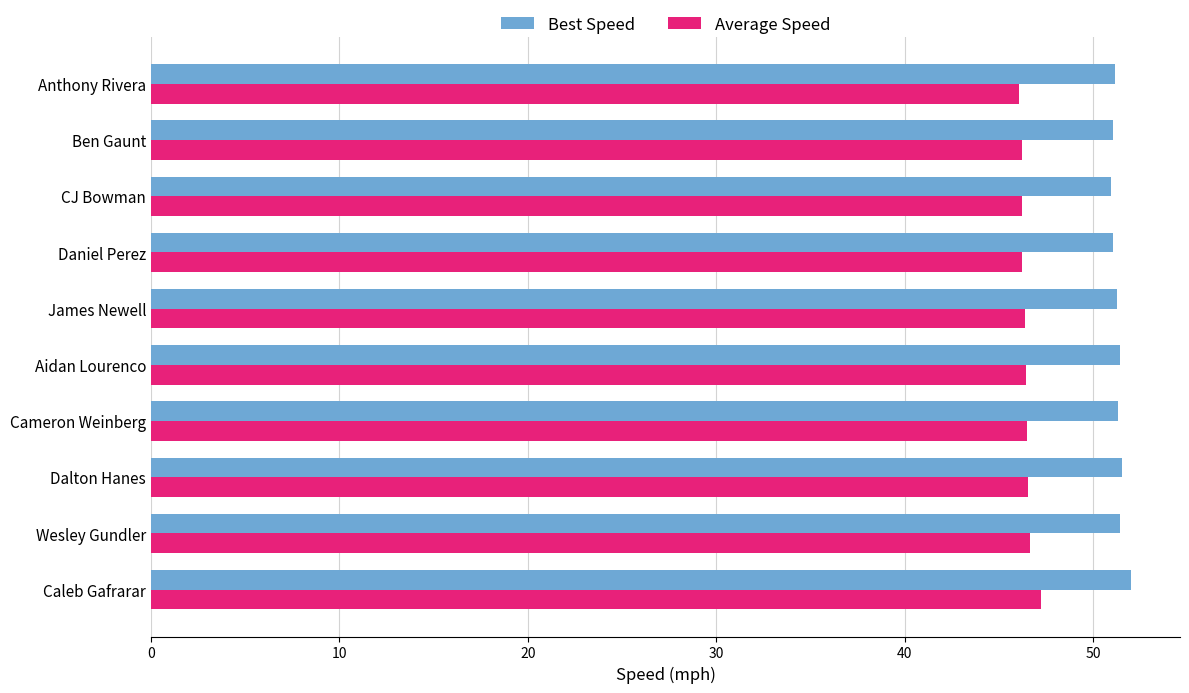

What is the average value of the Best Speed series?

51.3